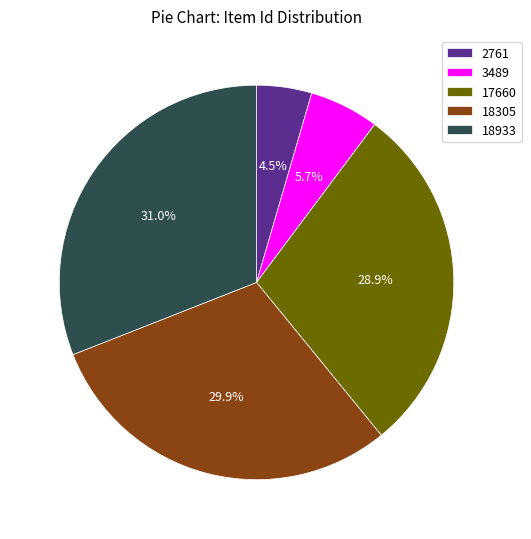

Between 3489 and 18305, which is larger?

18305